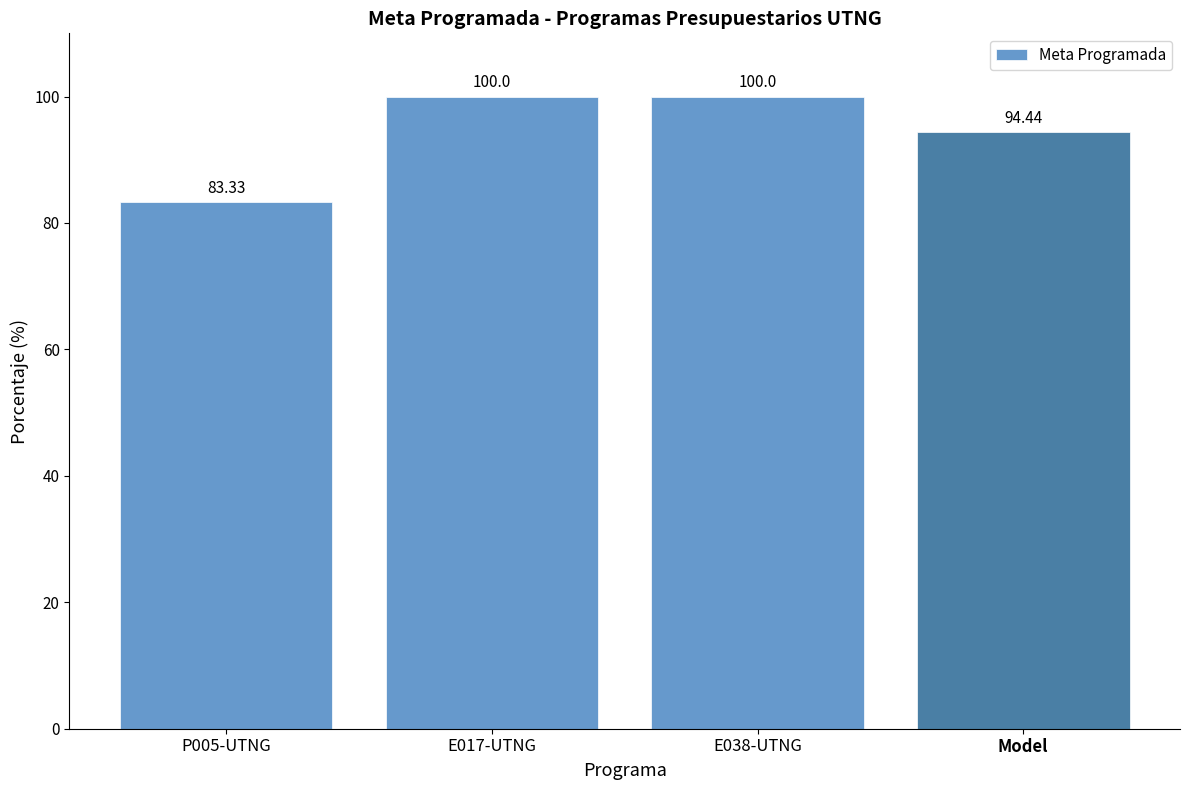

Read the value at E038-UTNG.

100.0